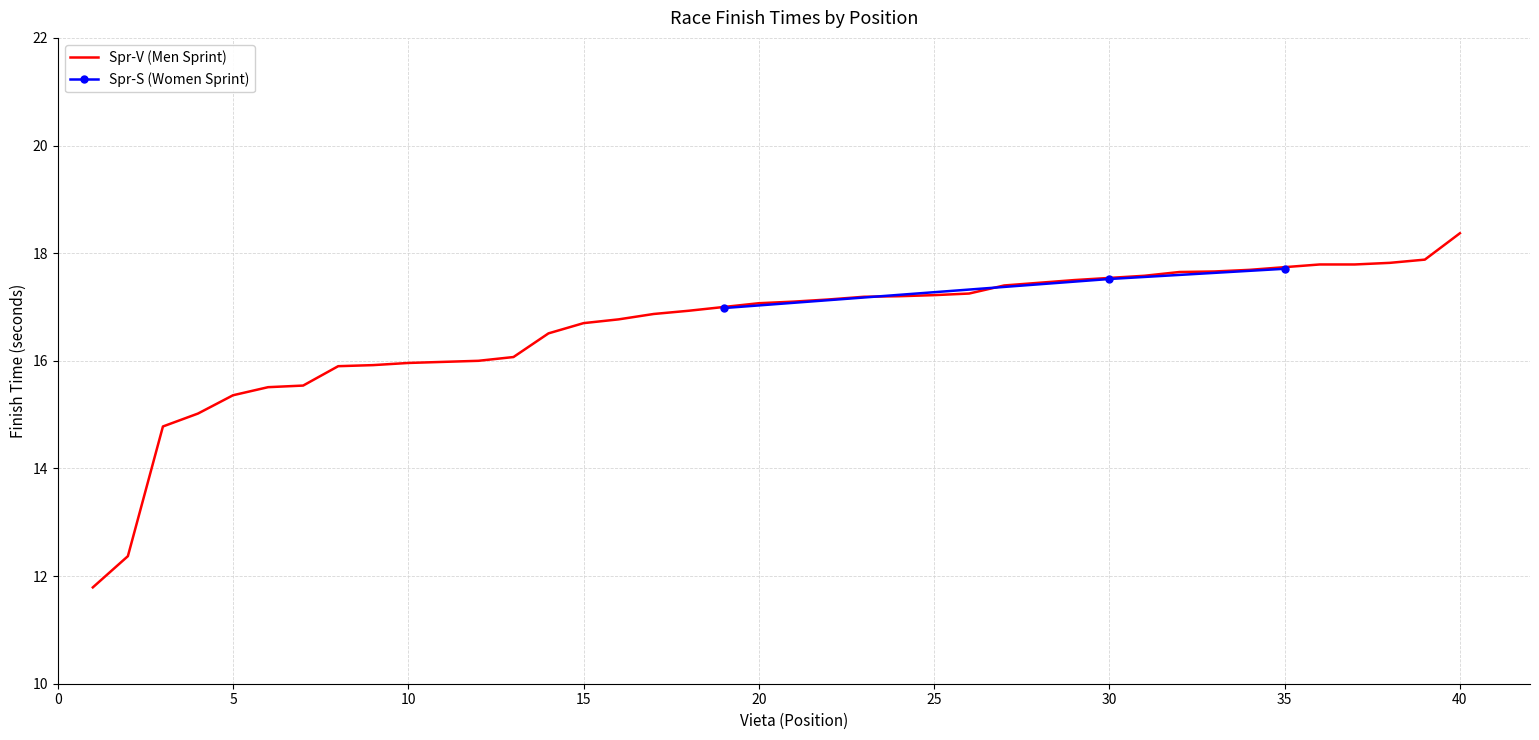

True or false: Spr-S (Women Sprint) has a value of 29.4 at 35.

False